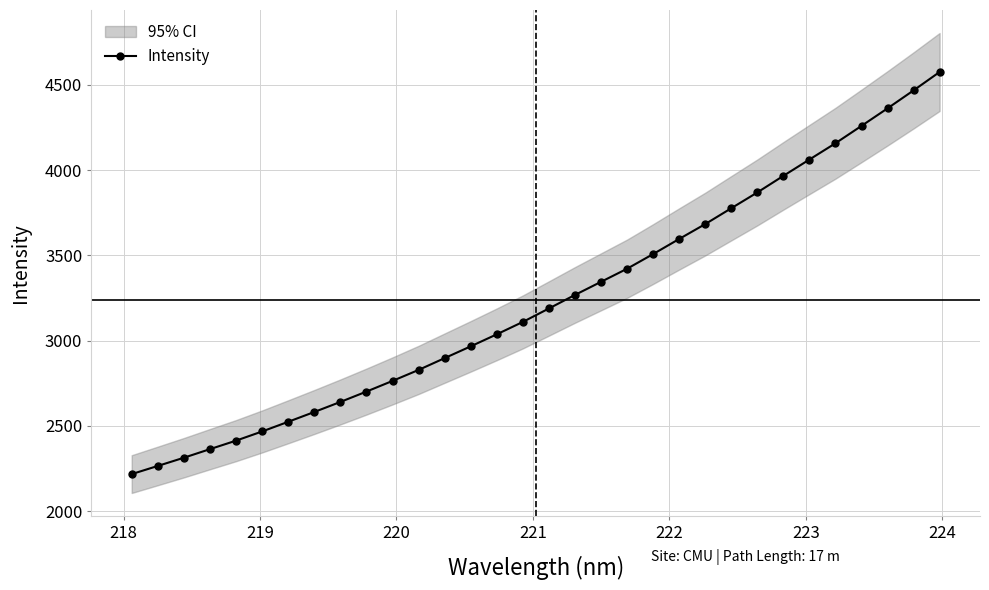

What is the lowest value of the Intensity series?

2216.8